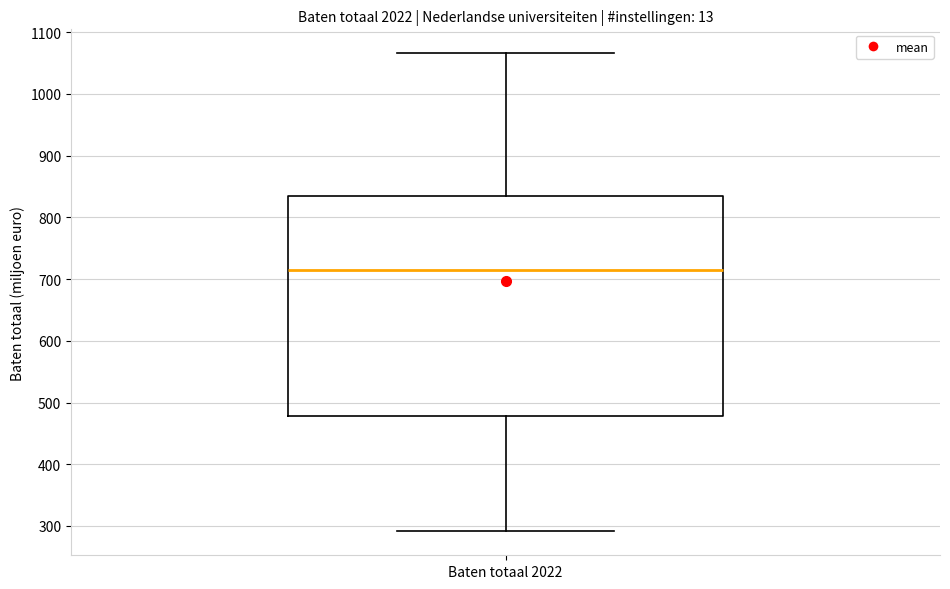

Transcribe this box plot: give where the median line is, the range the box spans, and where the two whiskers end, as read against the y-axis. The values are not printed on the chart, so give them approximately, as read against the axis.

median 710, box 480 to 830, whiskers 290 to 1070